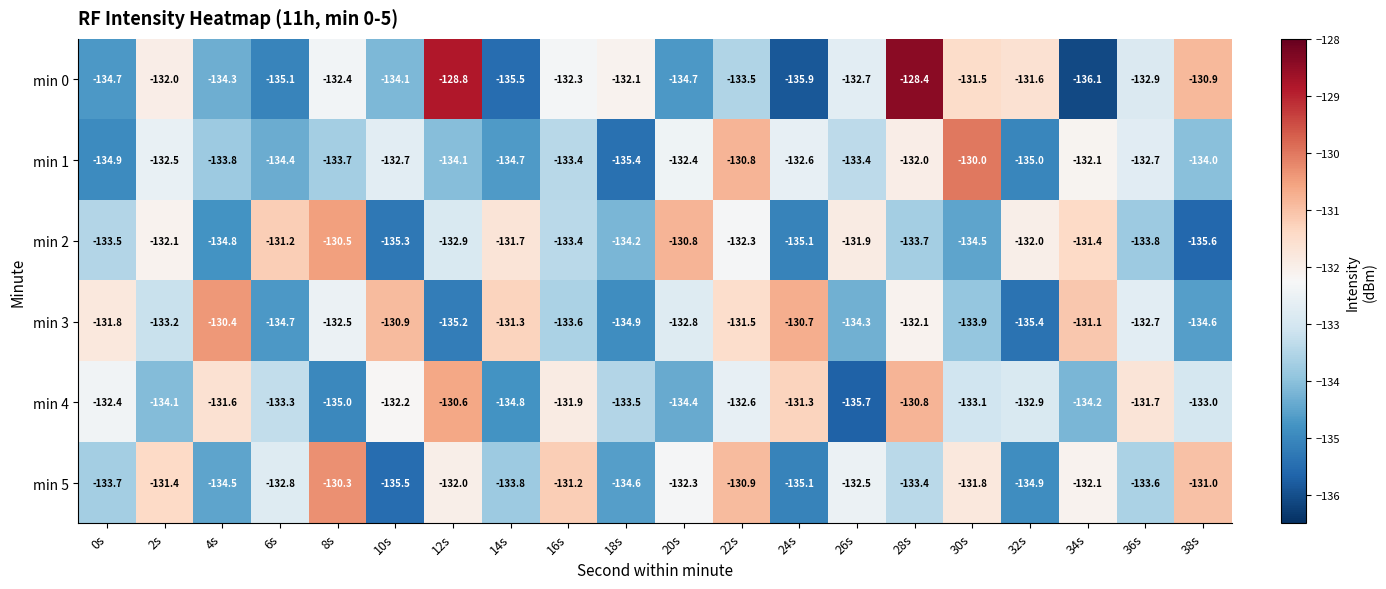

How many values in the min 4 series are below -132?

14